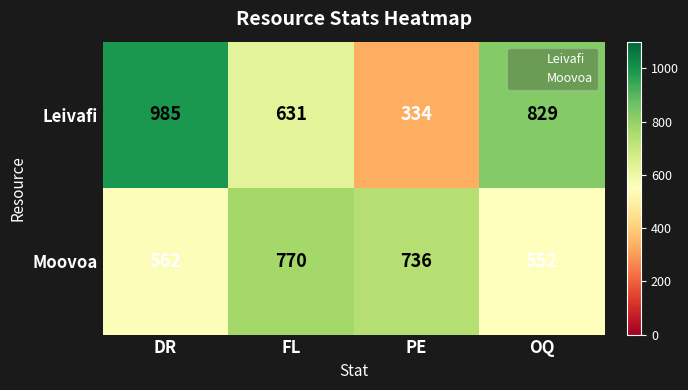

What is the average value of the Moovoa series?

655